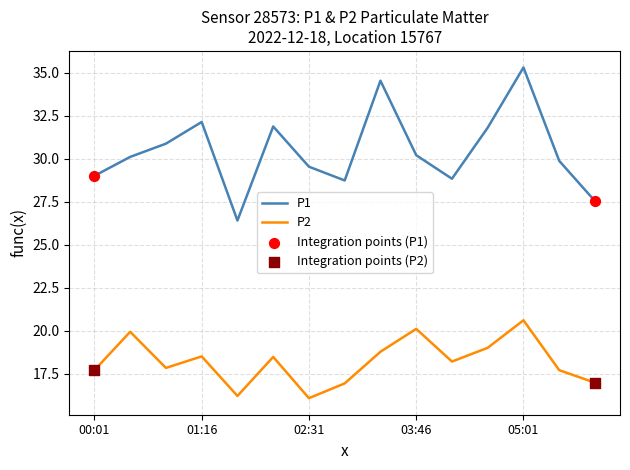

What is the minimum value shown in the chart?

16.1